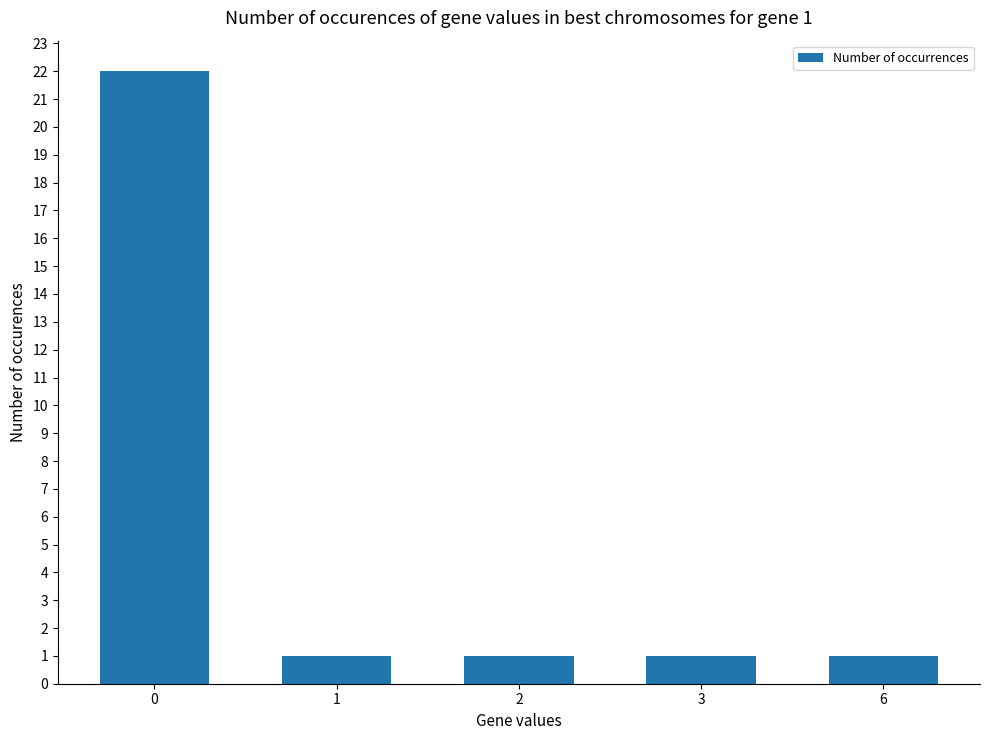

What is the difference between the maximum and minimum values?

21